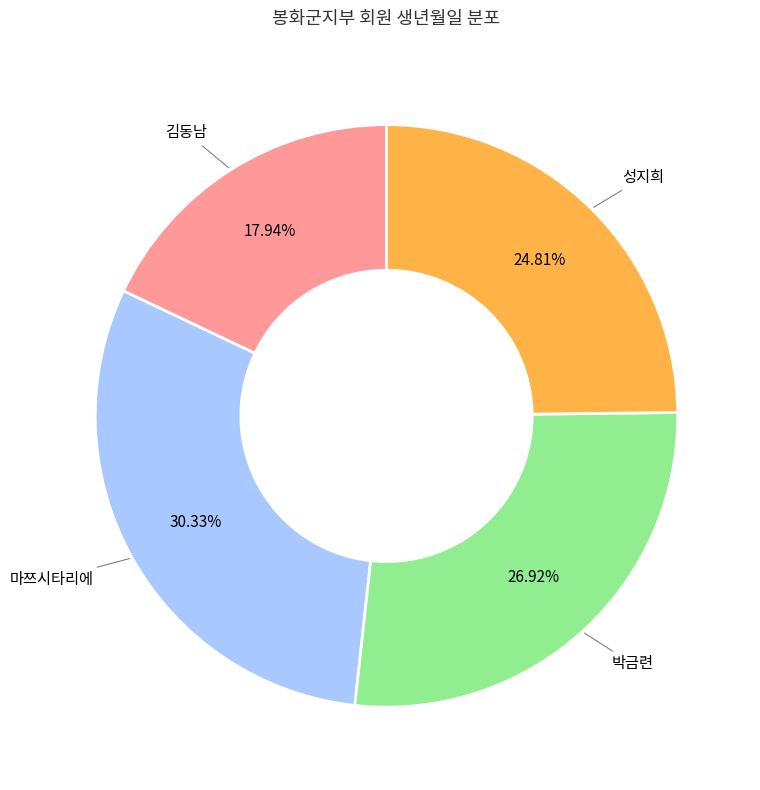

Is there any slice that represents more than half of the pie?

No